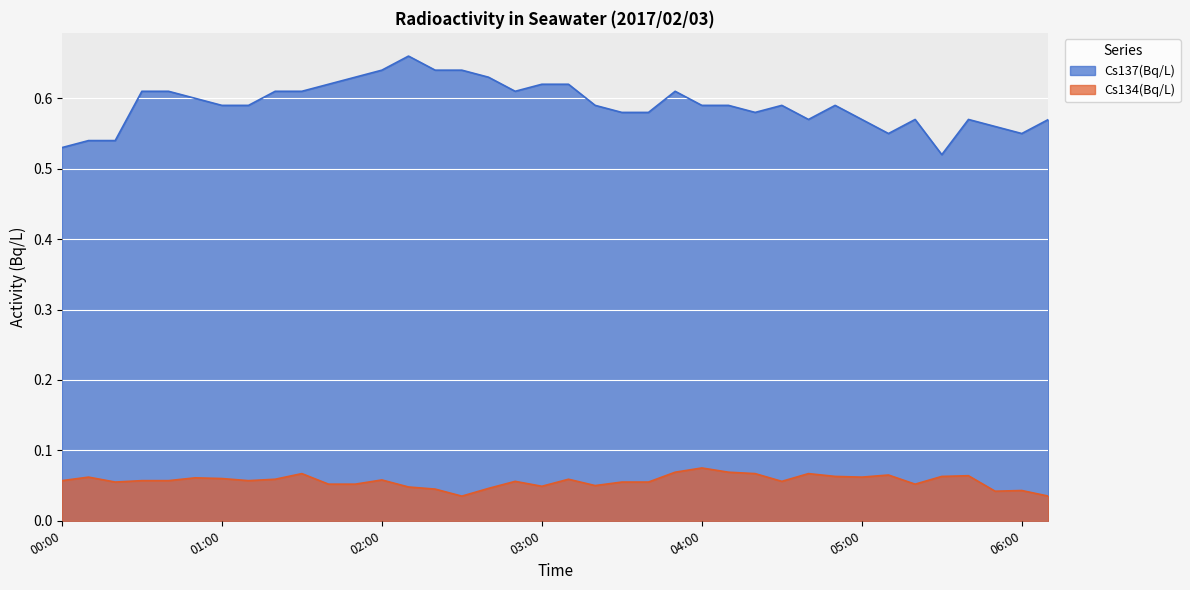

Rank the series by their maximum value, from lowest to highest.

Cs134(Bq/L), Cs137(Bq/L)